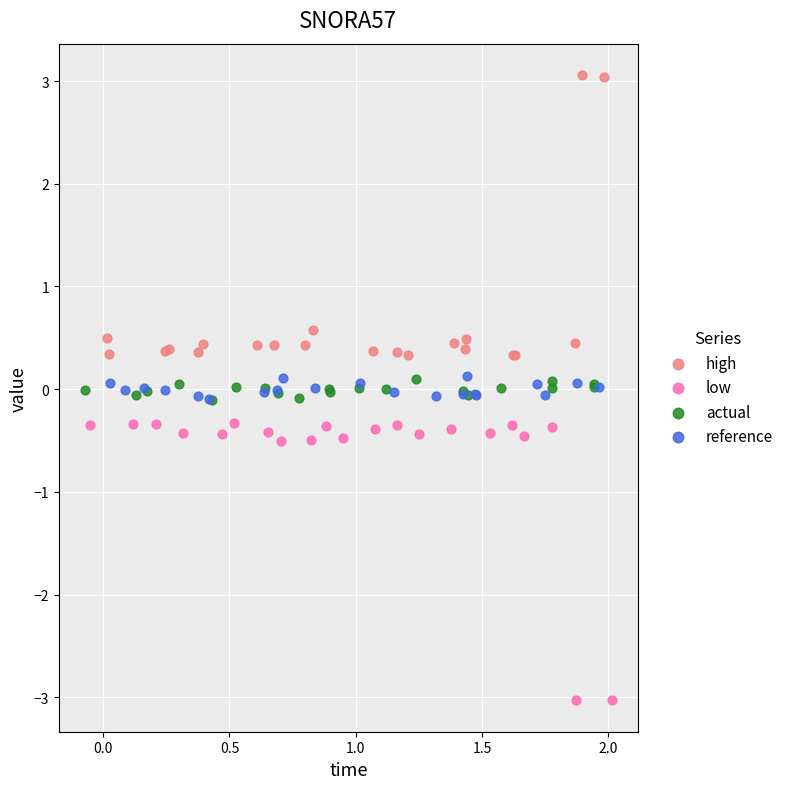

Which series contains the lowest Y value?

low